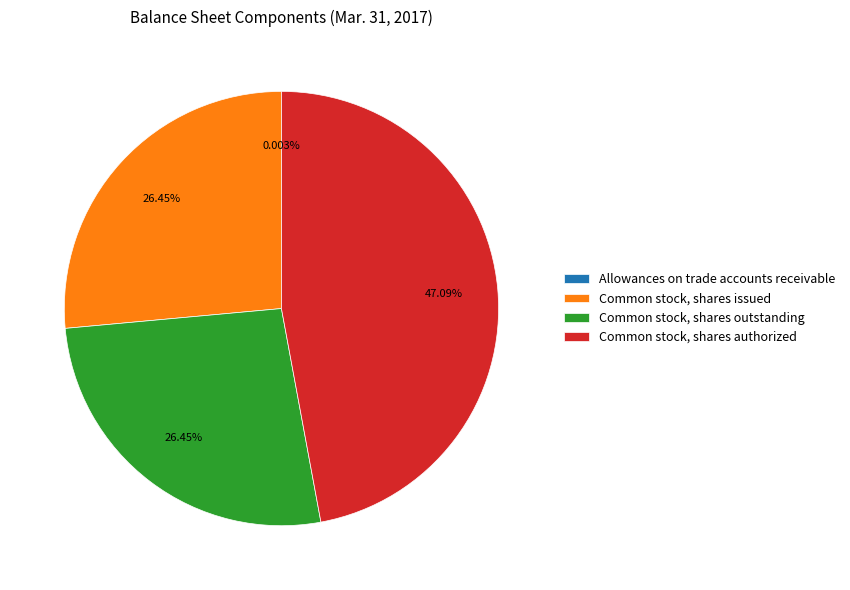

Which category has the biggest portion of the pie?

Common stock, shares authorized